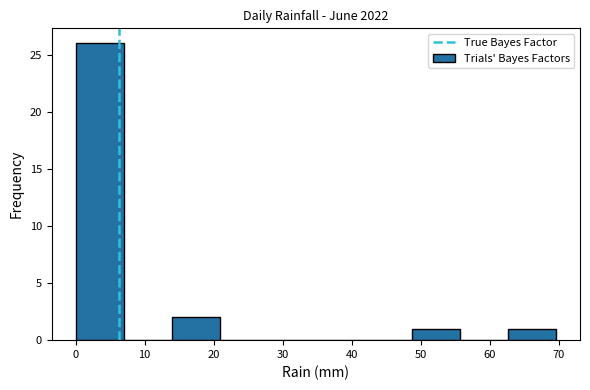

Reading left to right, list every bar in this chart as the range it spans on the x-axis followed by its height. Neither the bar edges nor the heights are printed on the chart, so give them approximately, as read against the axes.

0 to 7: 26
7 to 14: 0
14 to 21: 2
21 to 28: 0
28 to 35: 0
35 to 42: 0
42 to 49: 0
49 to 56: 1
56 to 63: 0
63 to 70: 1